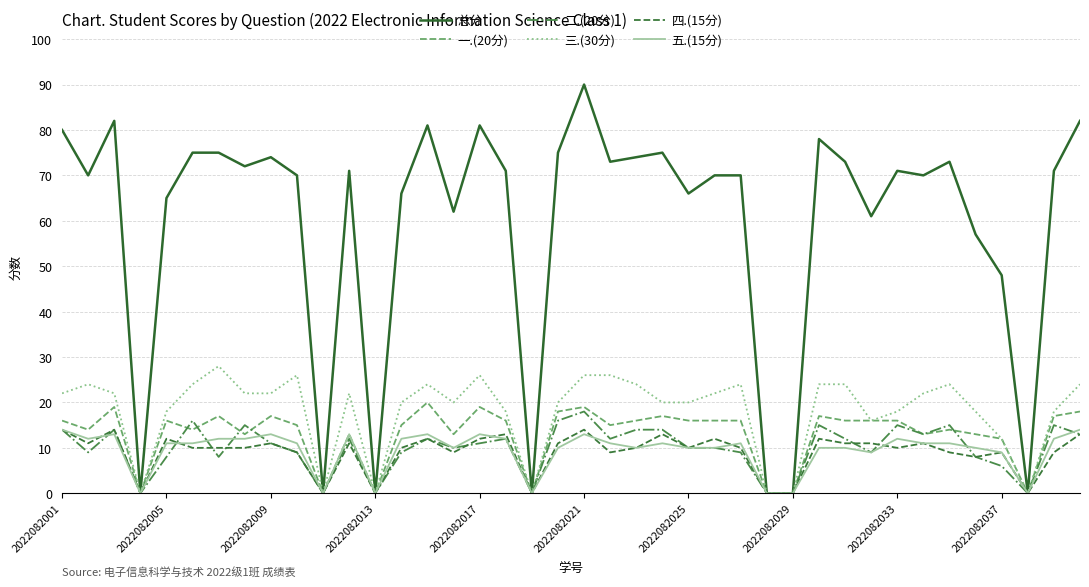

Which series has the largest range (max minus min)?

总分